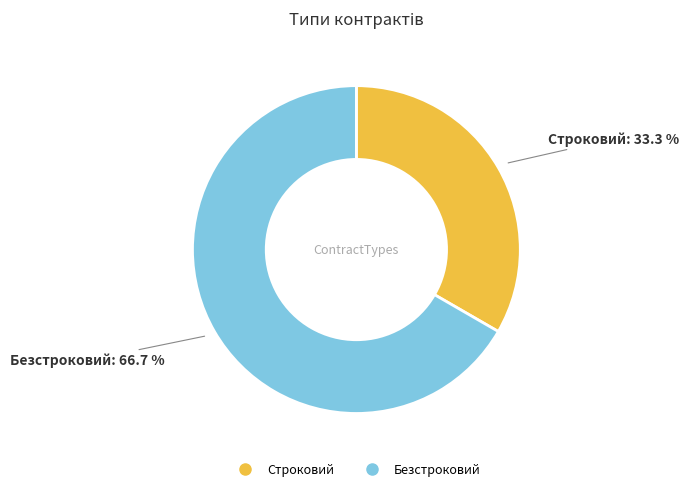

Rank the categories by value from highest to lowest.

Безстроковий, Строковий